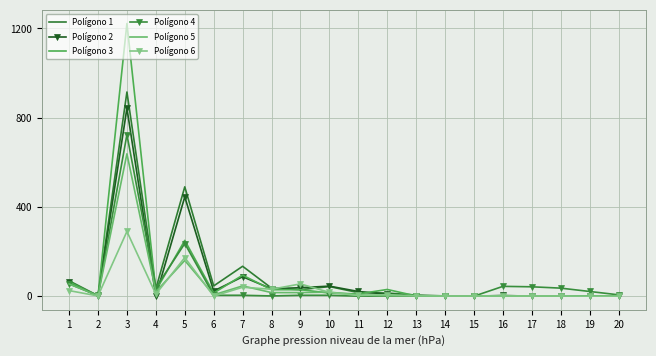

True or false: Polígono 1 and Polígono 5 intersect in this chart.

False